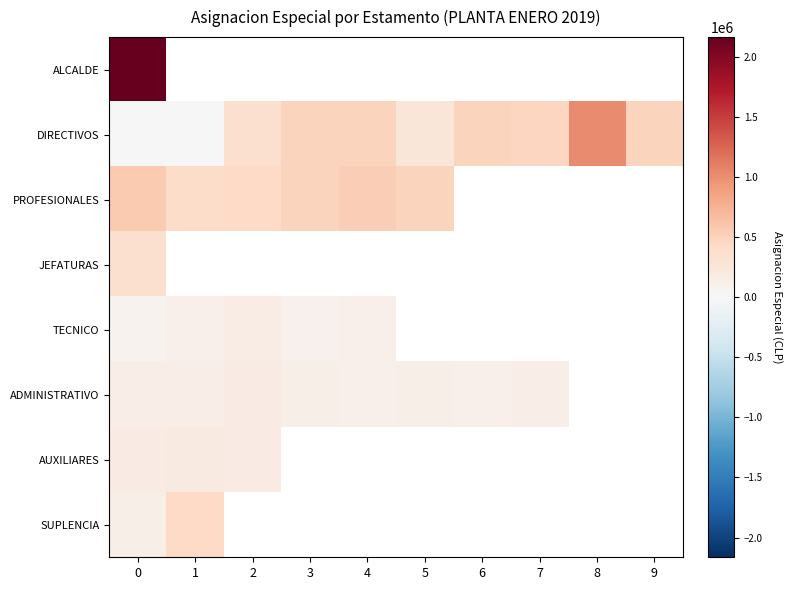

Which series has the largest total across all categories?

DIRECTIVOS